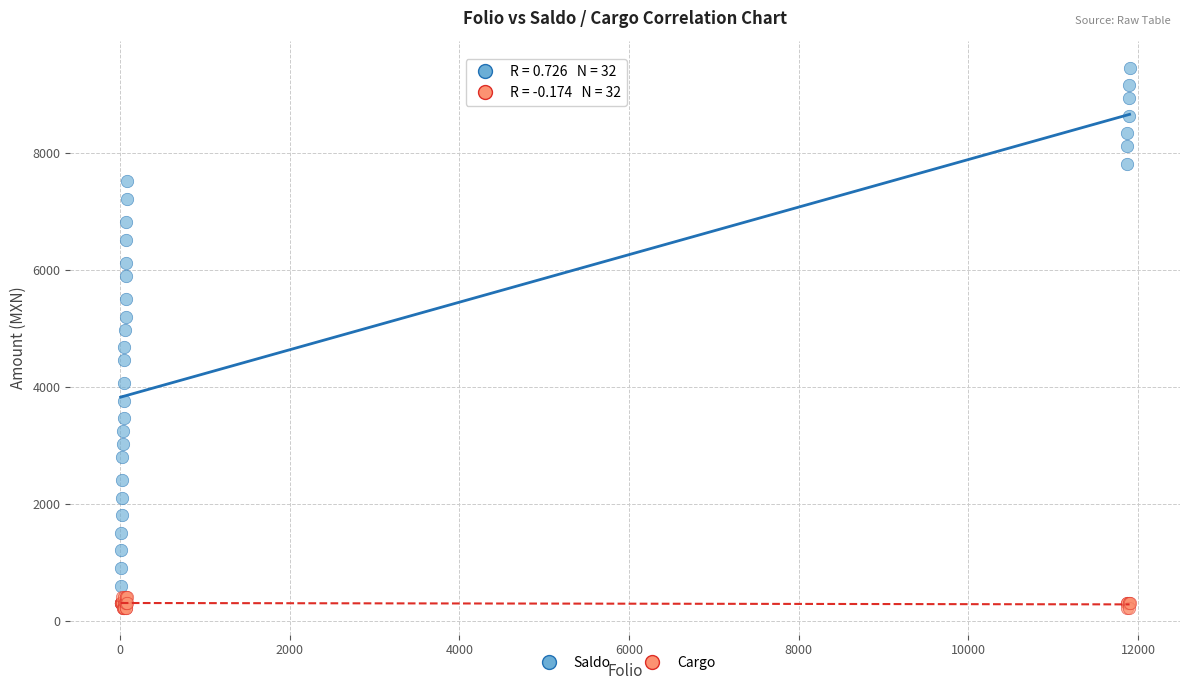

Which series has the largest Y range (max minus min)?

Saldo